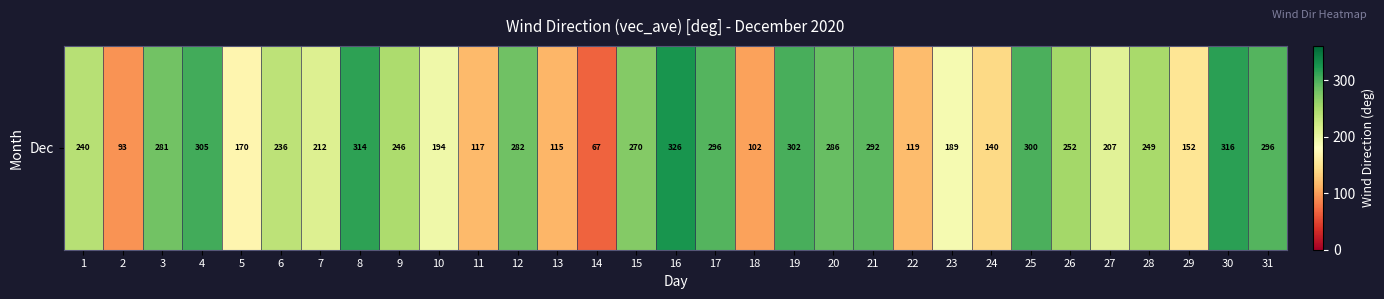

Rank the categories by value from lowest to highest.

14, 2, 18, 13, 11, 22, 24, 29, 5, 23, 10, 27, 7, 6, 1, 9, 28, 26, 15, 3, 12, 20, 21, 17, 31, 25, 19, 4, 8, 30, 16